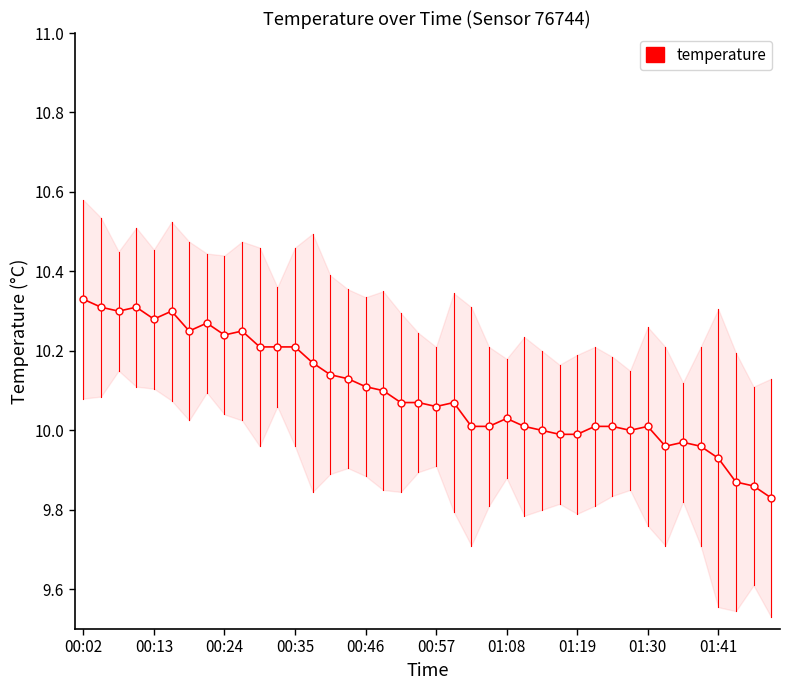

Is it true that the value at 10 is 10.2?

True